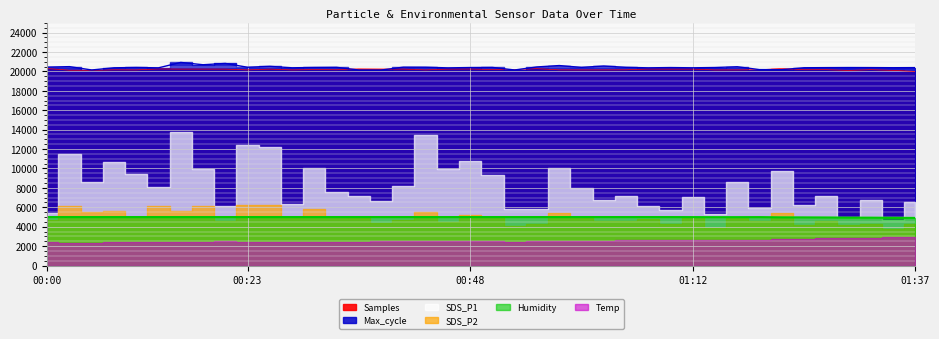

What is the total value across all series at 01:05?

45574.6